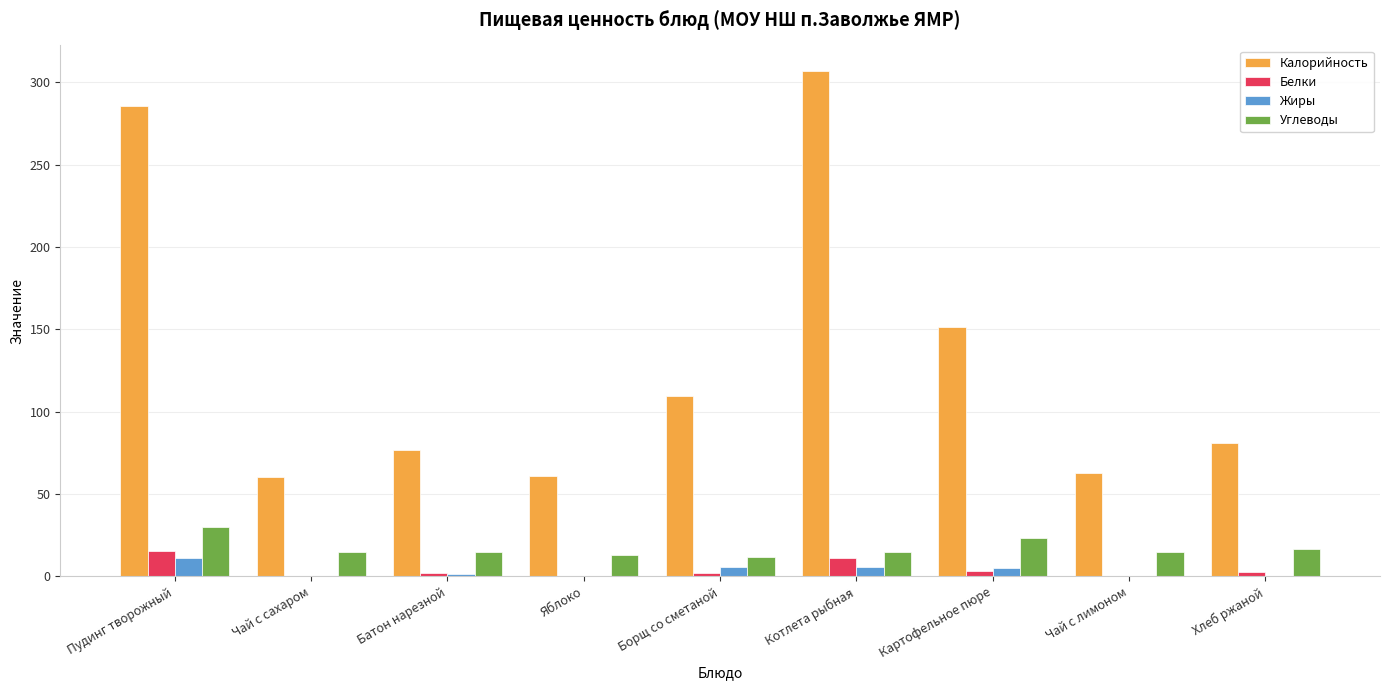

At which label does Калорийность first exceed 81?

Пудинг творожный